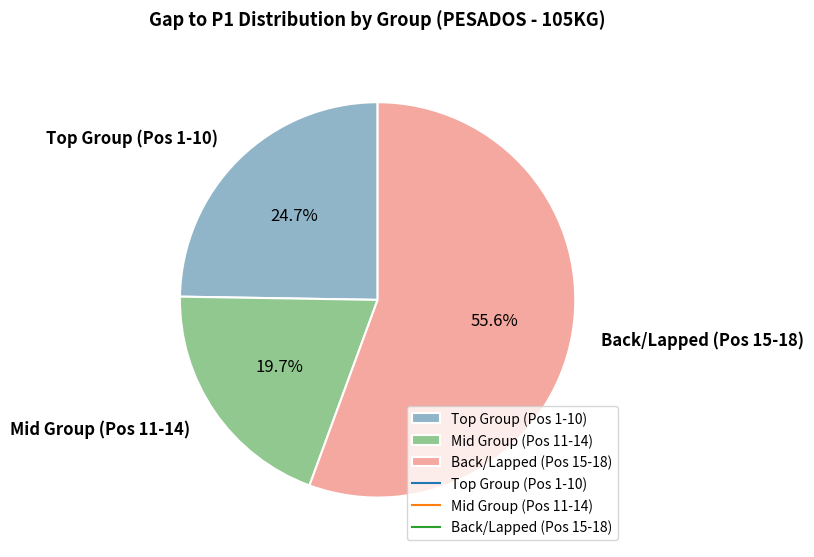

Which category has the smallest portion of the pie?

Mid Group (Pos 11-14)